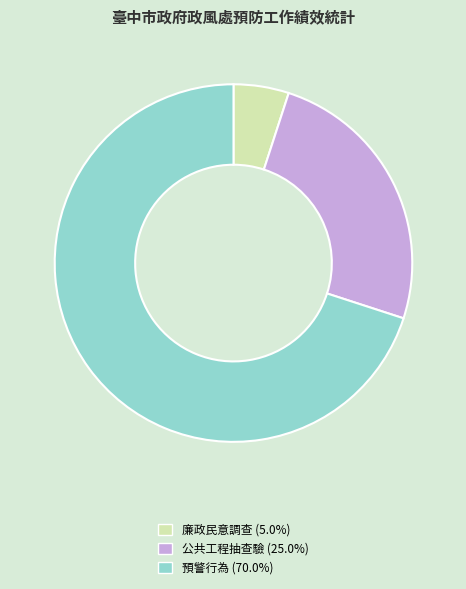

Is there any slice that represents more than half of the pie?

Yes